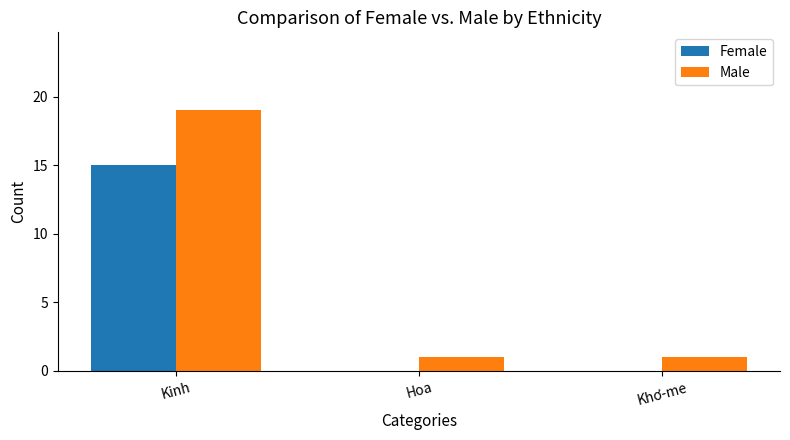

Which series has the largest total across all categories?

Male